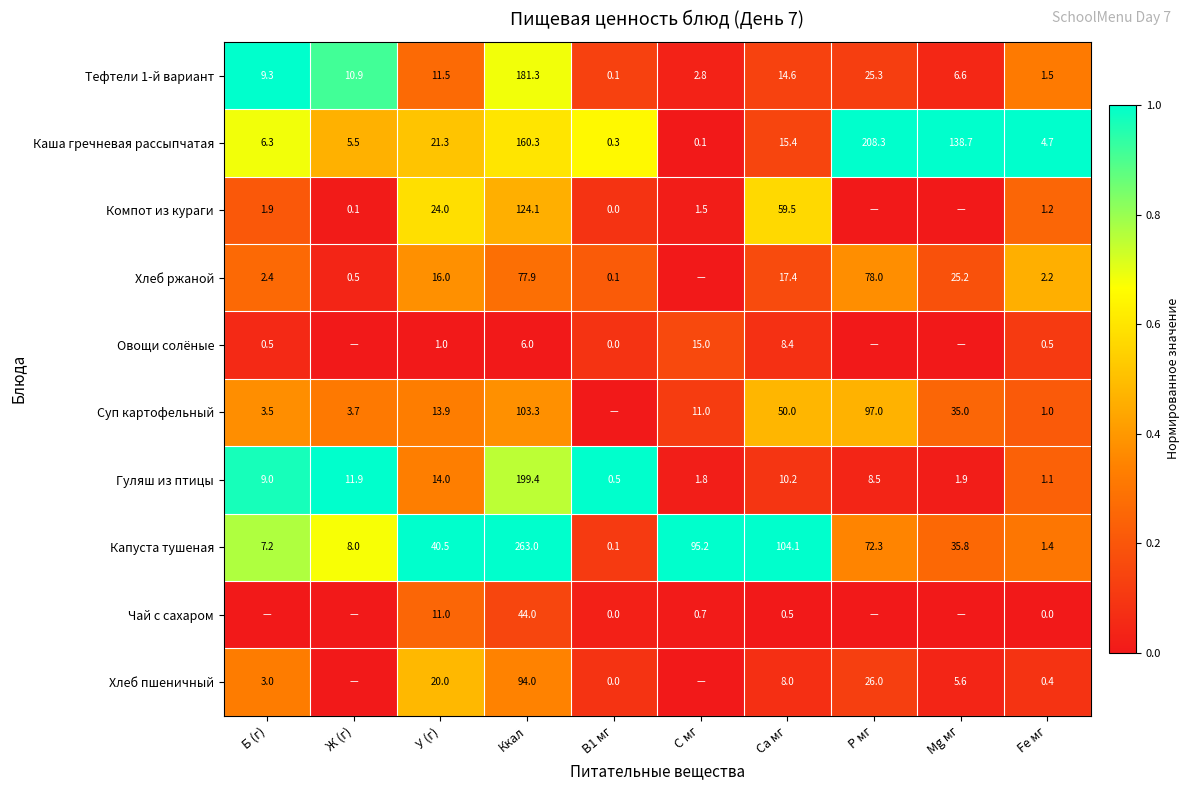

What is the sum of the Хлеб ржаной values at Р мг and В1 мг?

78.1